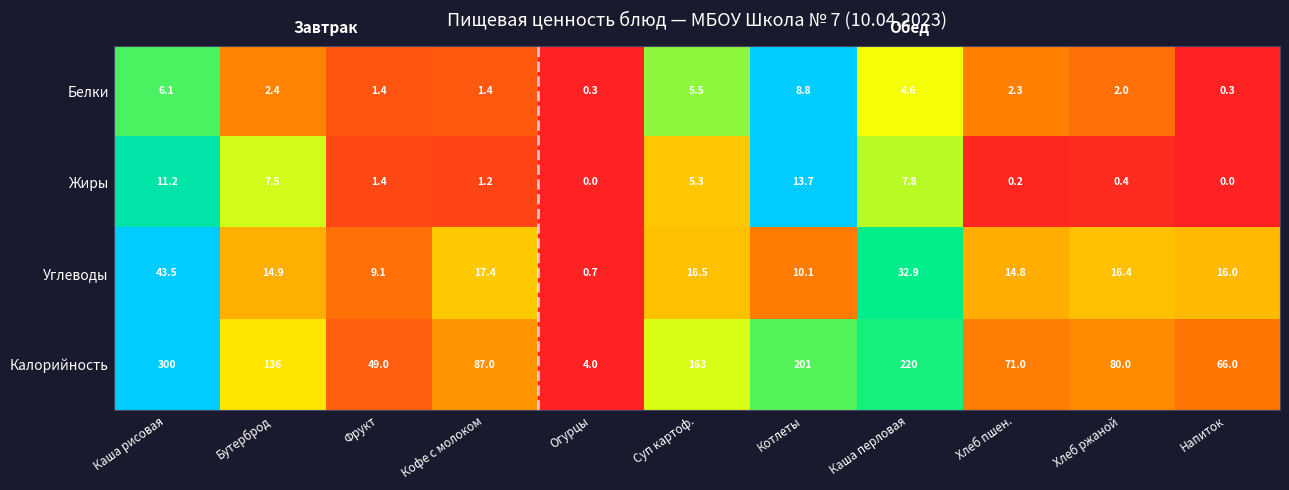

Which series has the widest spread of values?

Калорийность